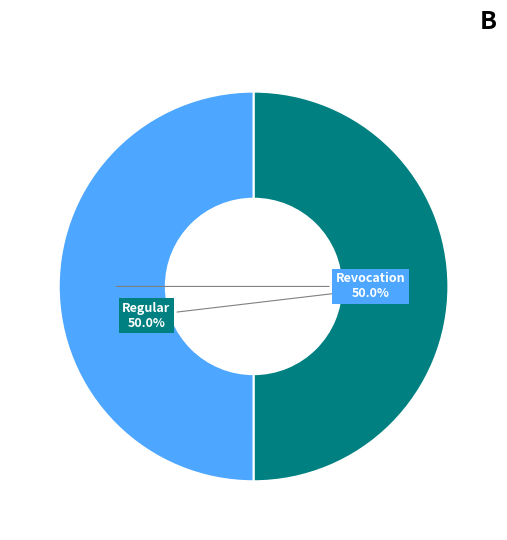

To the nearest percent, what is the combined percentage of Revocation and Regular?

100%